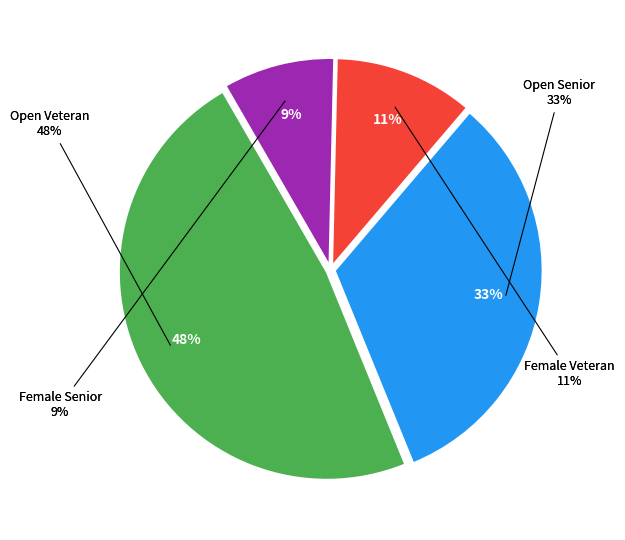

What is the change in value from Open to Veteran?

-28